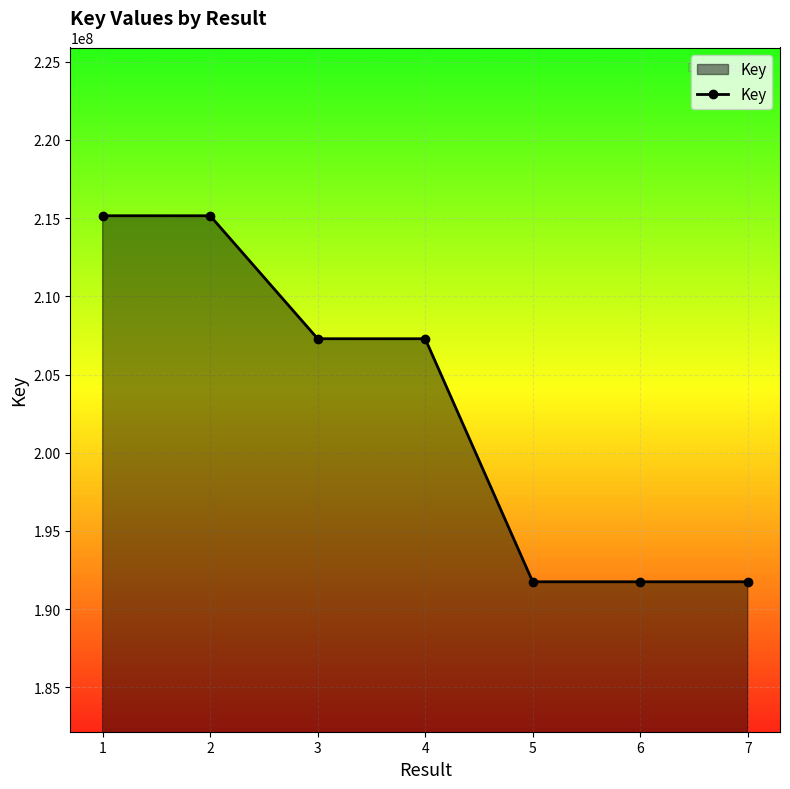

What is the average value?

202877970